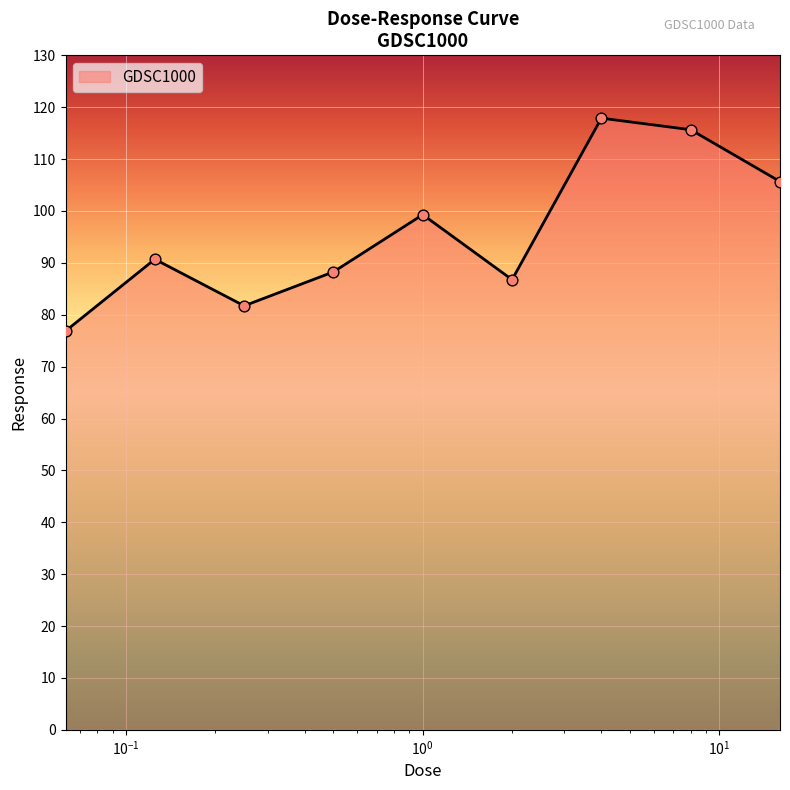

What is the difference between the maximum and minimum values?

41.0